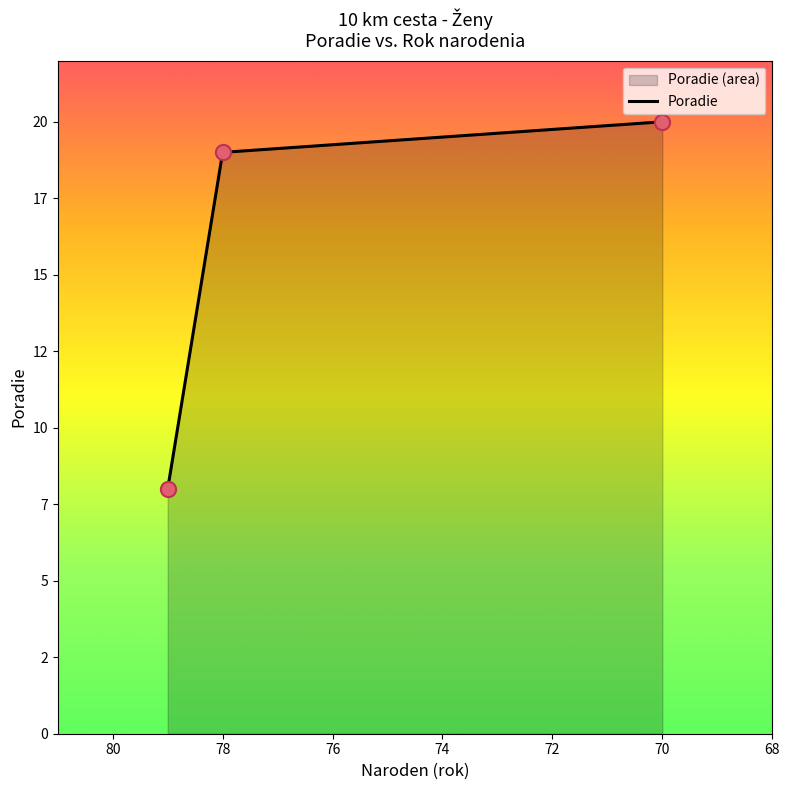

What is the change in value from 70 to 72?

-11